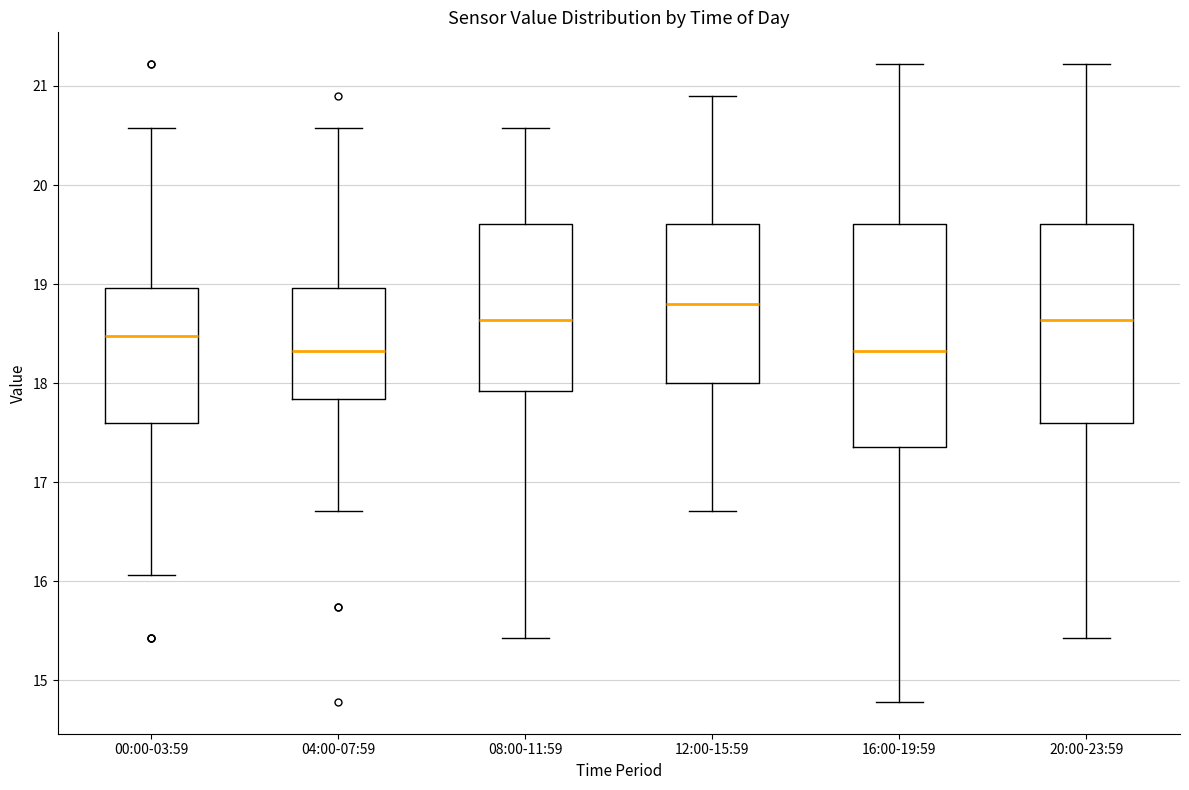

Comparing the boxes themselves (not the whiskers), which one is the tallest?

16:00-19:59